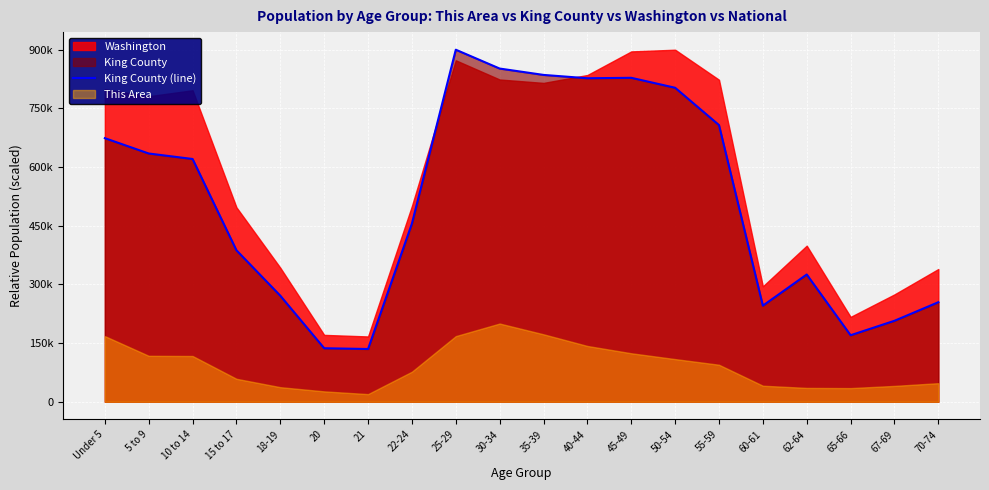

The value at Under 5 is 448126.2. True or false?

False